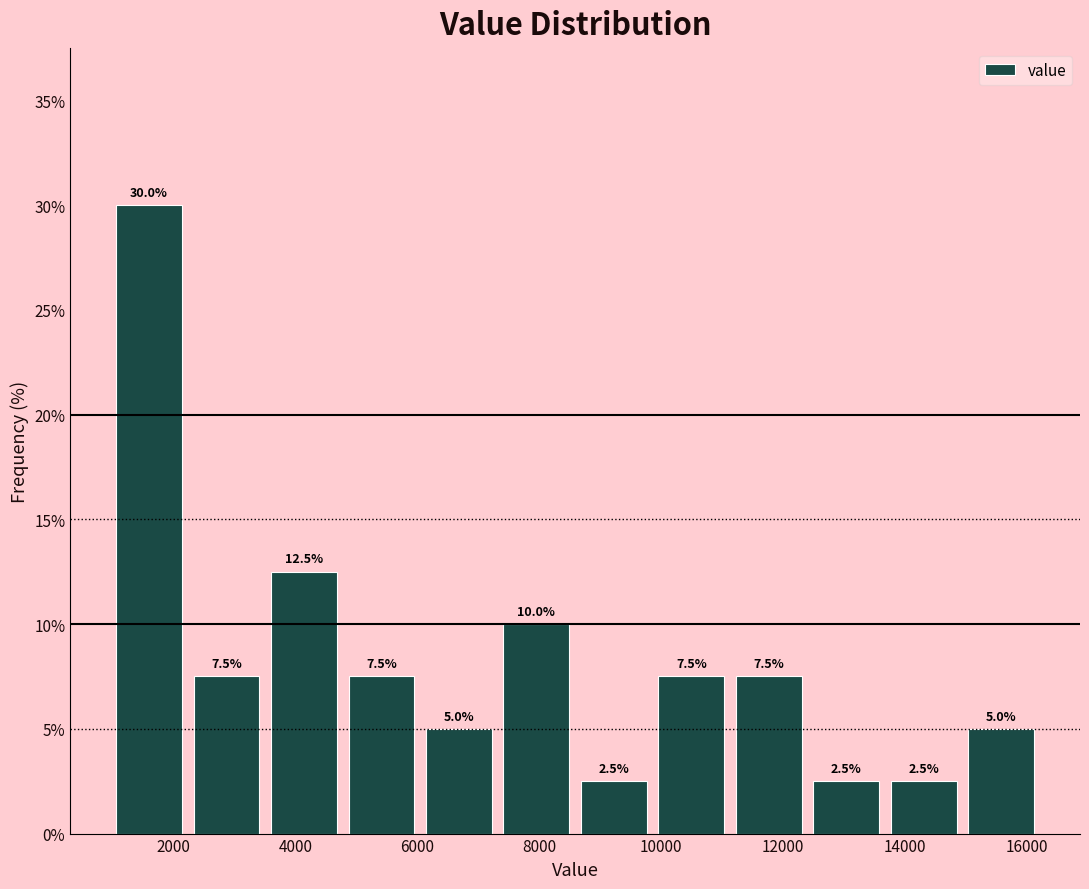

Reading left to right, transcribe this chart: for each bar, give the range it covers on the x-axis and its height. The bar edges are not printed on the chart, so give them approximately, as read against the axis.

1000 to 2200: 30.0
2200 to 3600: 7.5
3600 to 4800: 12.5
4800 to 6000: 7.5
6000 to 7400: 5.0
7400 to 8600: 10.0
8600 to 9800: 2.5
9800 to 11200: 7.5
11200 to 12400: 7.5
12400 to 13600: 2.5
13600 to 15000: 2.5
15000 to 16200: 5.0